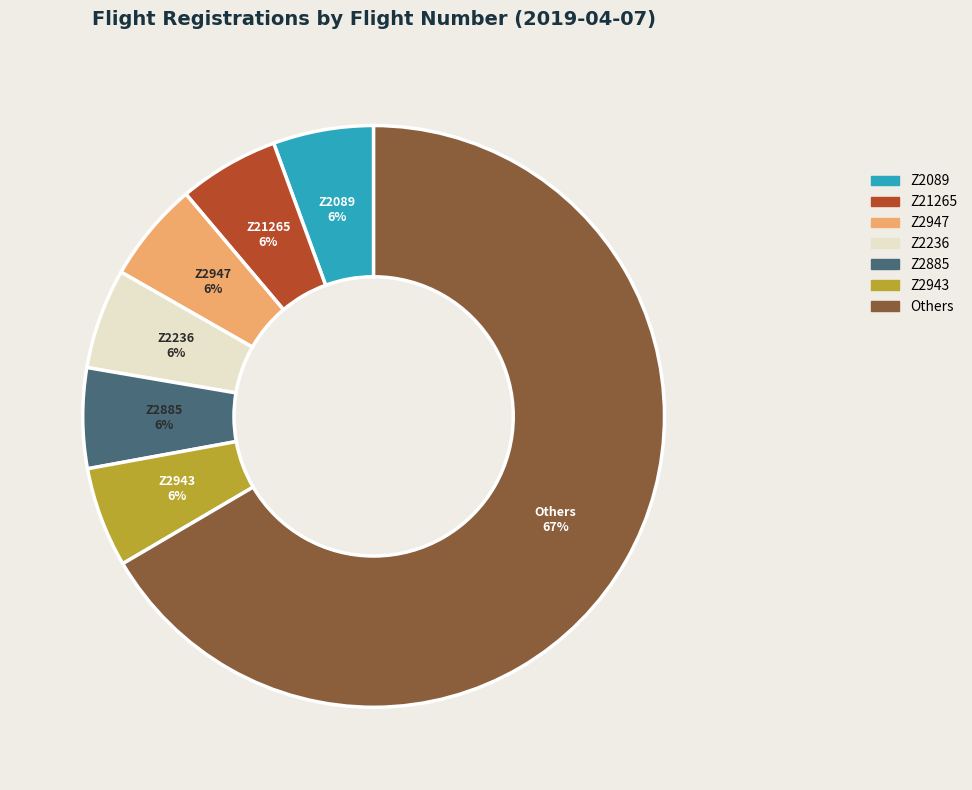

Is there a majority slice in this chart?

Yes